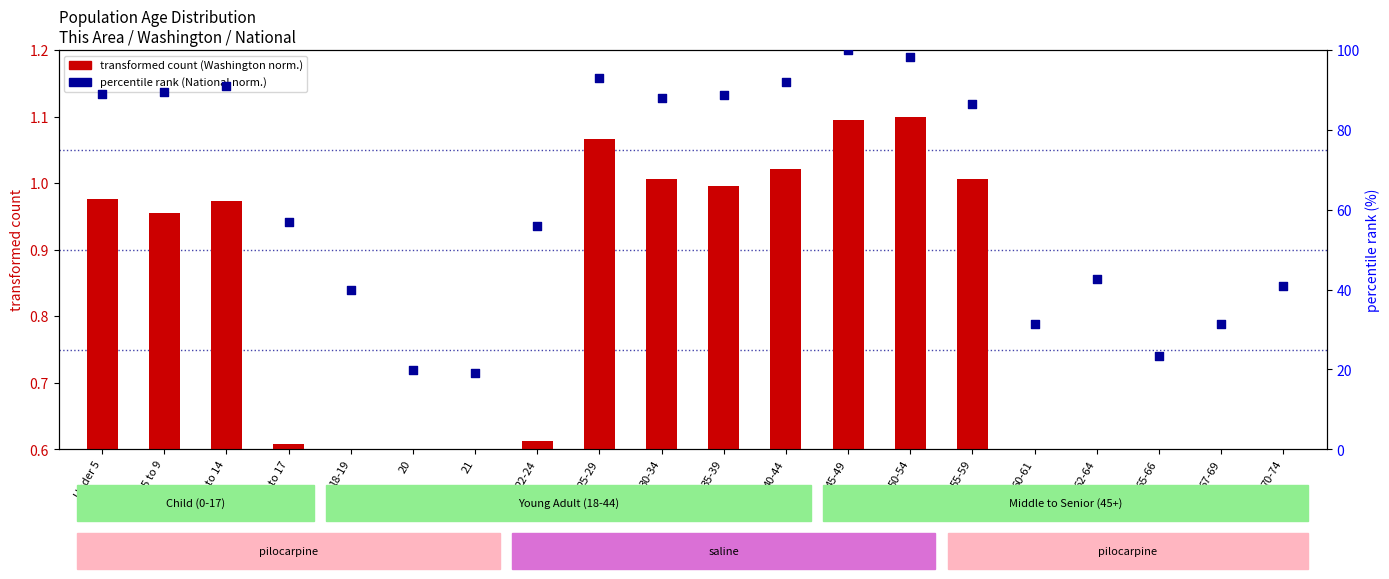

Which series has the widest spread of Y values?

percentile rank (National)